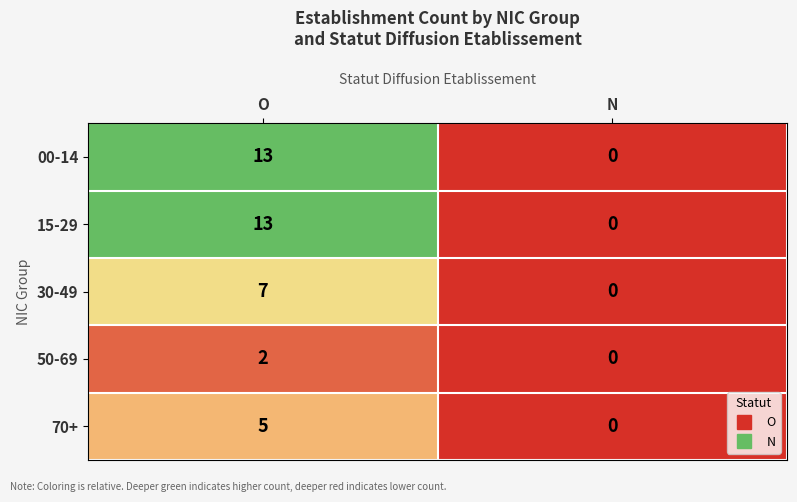

The 50-69 series shows 2 at O. True or false?

True